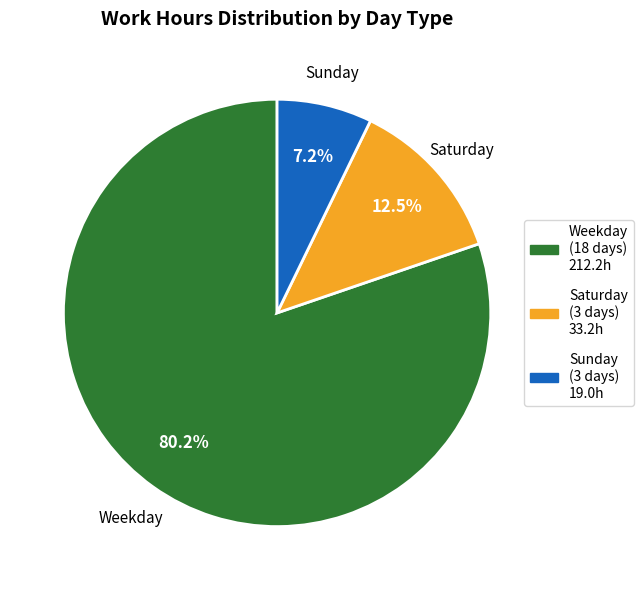

Does any single category account for the majority?

Yes